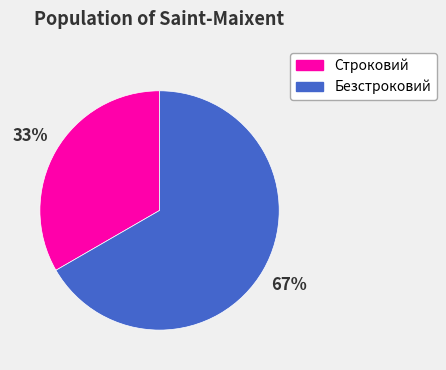

To the nearest percent, what is the average slice percentage?

50%